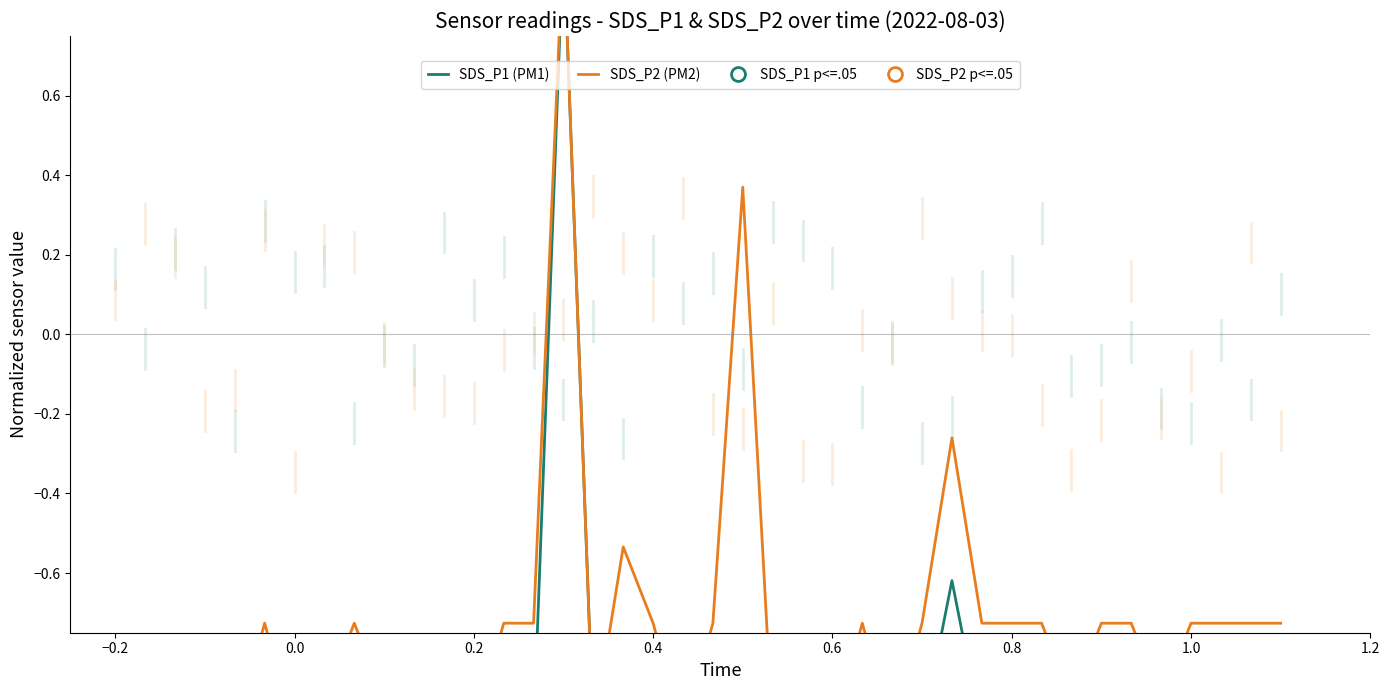

True or false: SDS_P1 (PM1) and SDS_P2 (PM2) cross at least once.

False